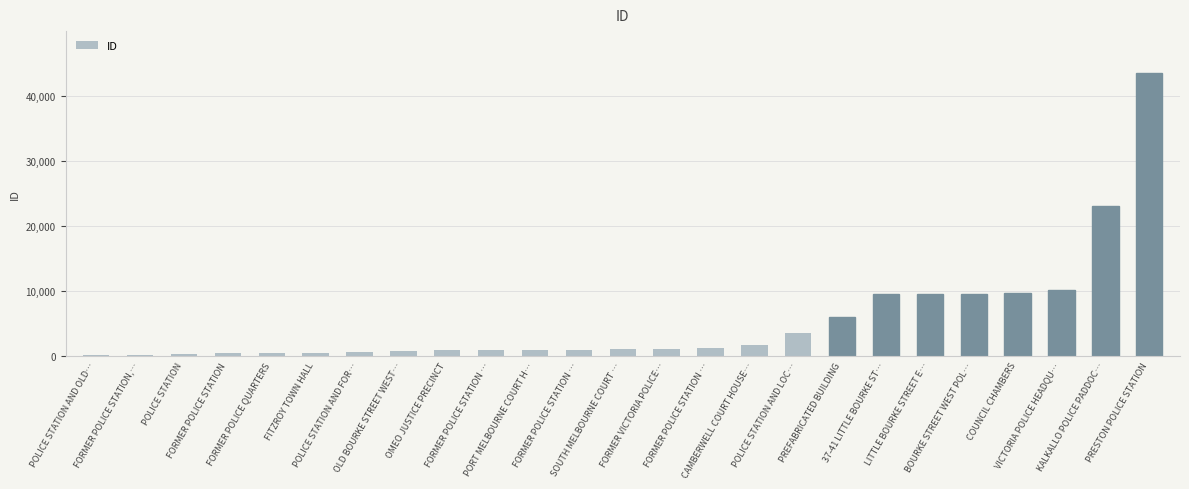

What is the ratio of the value at OLD BOURKE STREET WEST… to the value at FORMER POLICE STATION?

1.7